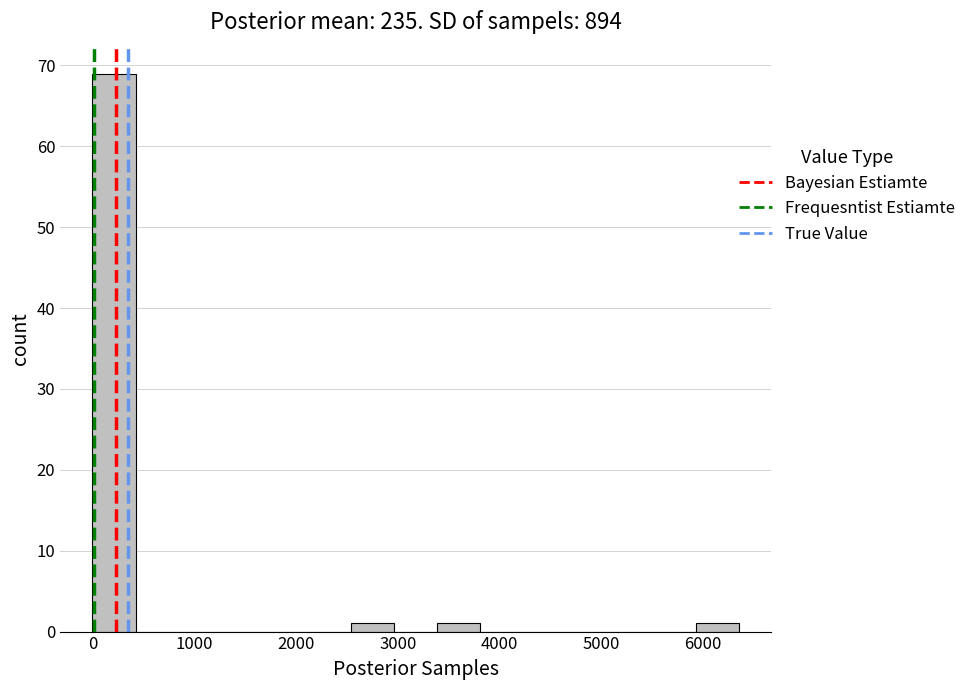

Reading left to right, list every bar in this chart as the range it spans on the x-axis followed by its height. Neither the bar edges nor the heights are printed on the chart, so give them approximately, as read against the axes.

0 to 400: 69
400 to 800: 0
800 to 1300: 0
1300 to 1700: 0
1700 to 2100: 0
2100 to 2500: 0
2500 to 3000: 1
3000 to 3400: 0
3400 to 3800: 1
3800 to 4200: 0
4200 to 4700: 0
4700 to 5100: 0
5100 to 5500: 0
5500 to 5900: 0
5900 to 6400: 1